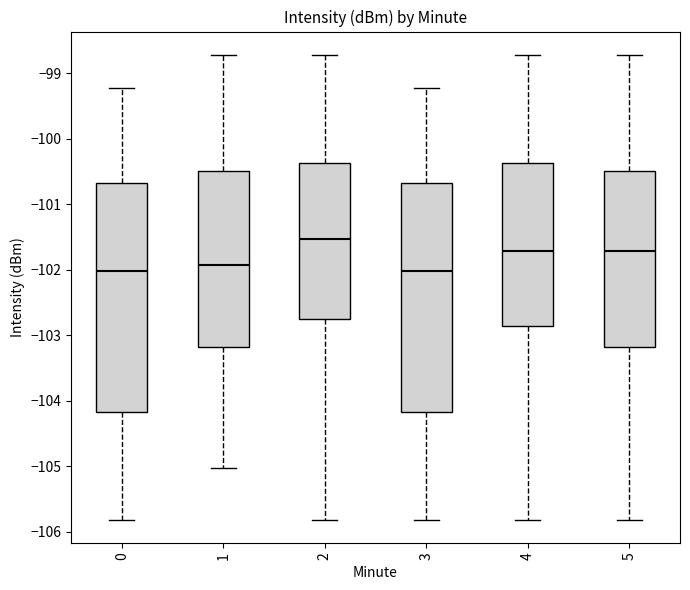

Reading left to right, transcribe this box plot: for each box, give where its median line is, the range the box spans, and where its two whiskers end, as read against the y-axis. The values are not printed on the chart, so give them approximately, as read against the axis.

0: median -102.0, box -104.2 to -100.7, whiskers -105.8 to -99.2
1: median -101.9, box -103.2 to -100.5, whiskers -105.0 to -98.7
2: median -101.5, box -102.7 to -100.4, whiskers -105.8 to -98.7
3: median -102.0, box -104.2 to -100.7, whiskers -105.8 to -99.2
4: median -101.7, box -102.9 to -100.4, whiskers -105.8 to -98.7
5: median -101.7, box -103.2 to -100.5, whiskers -105.8 to -98.7